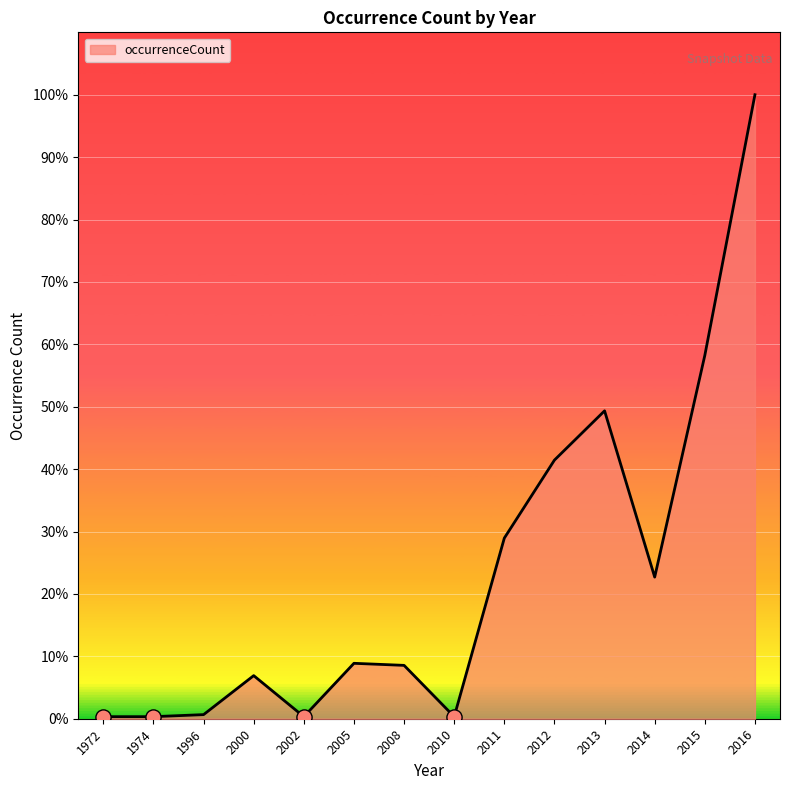

Between 2016 and 1974, which is larger?

2016